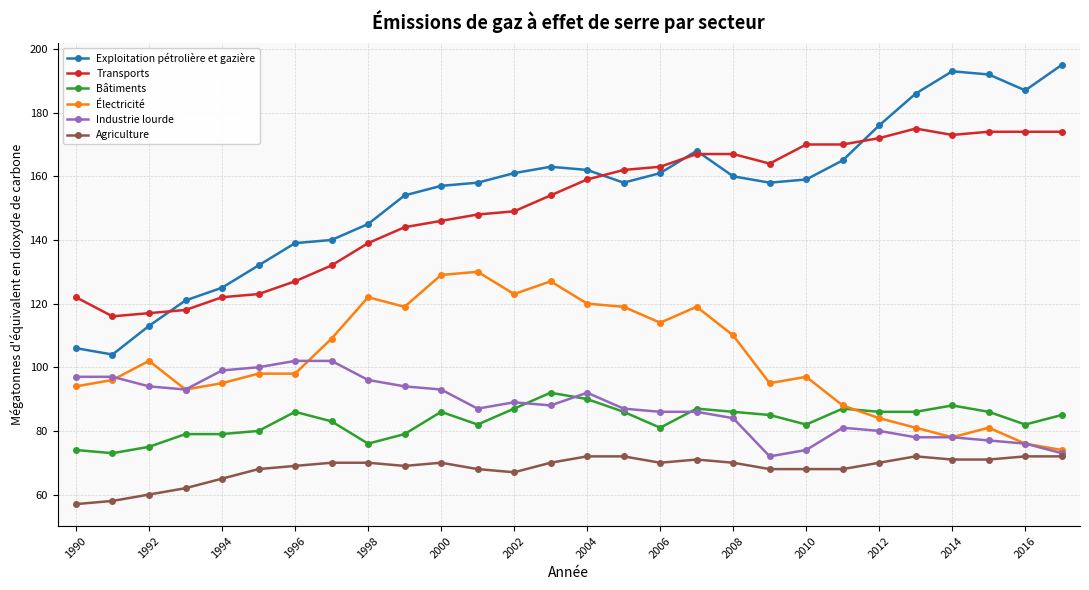

What is the difference between the maximum and minimum values in the Bâtiments series?

19